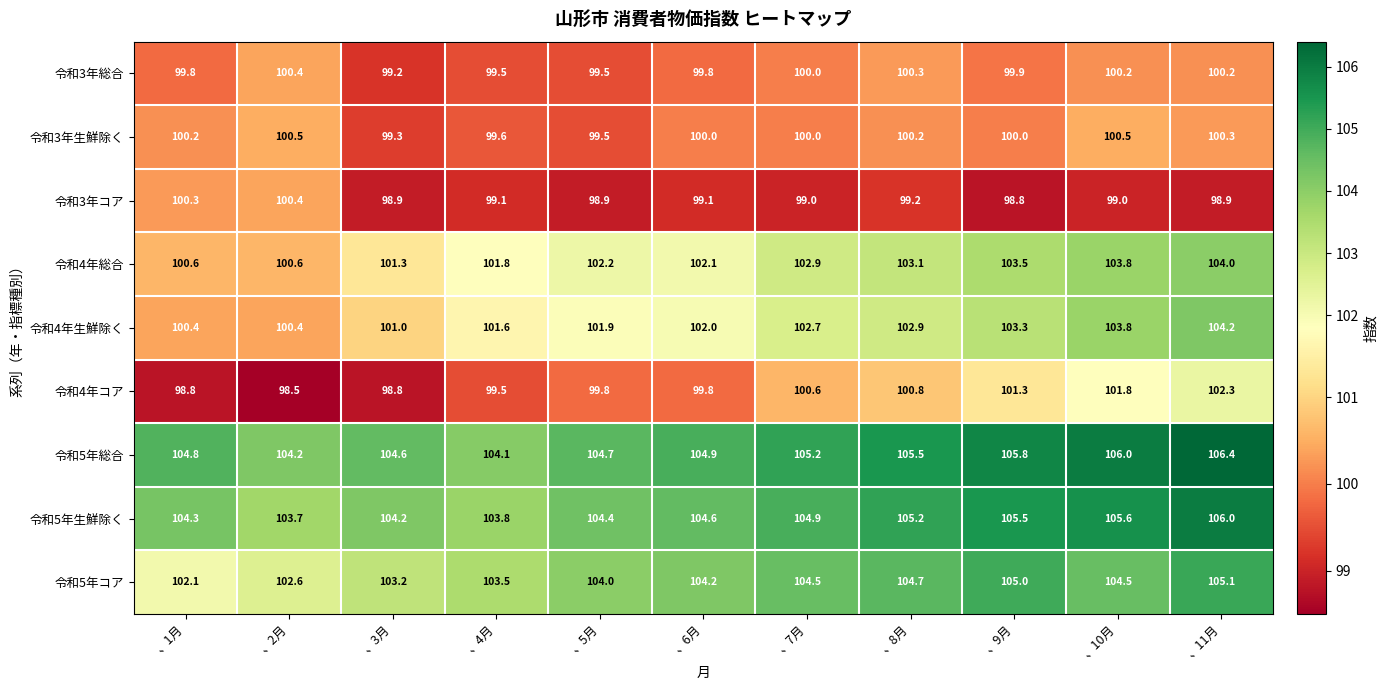

Rank the categories by 令和5年総合 value from highest to lowest.

、11月, 、10月, 、9月, 、8月, 、7月, 、6月, 、1月, 、5月, 、3月, 、2月, 、4月